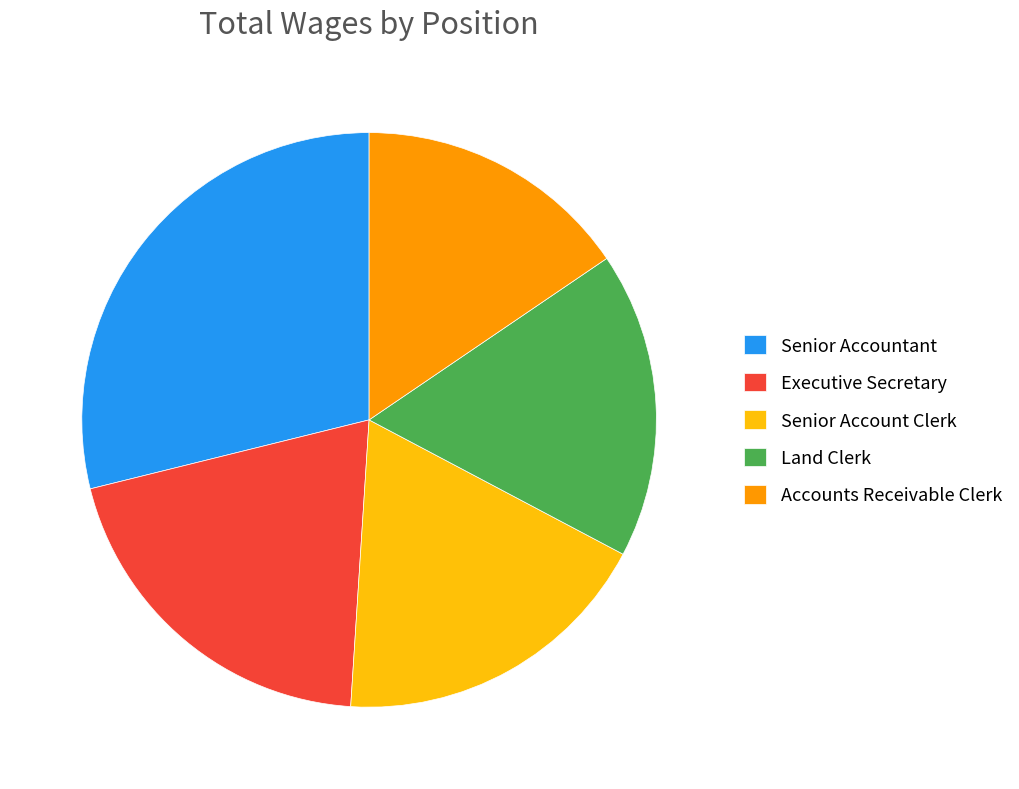

Is the sum of Accounts Receivable Clerk and Land Clerk greater than half?

No